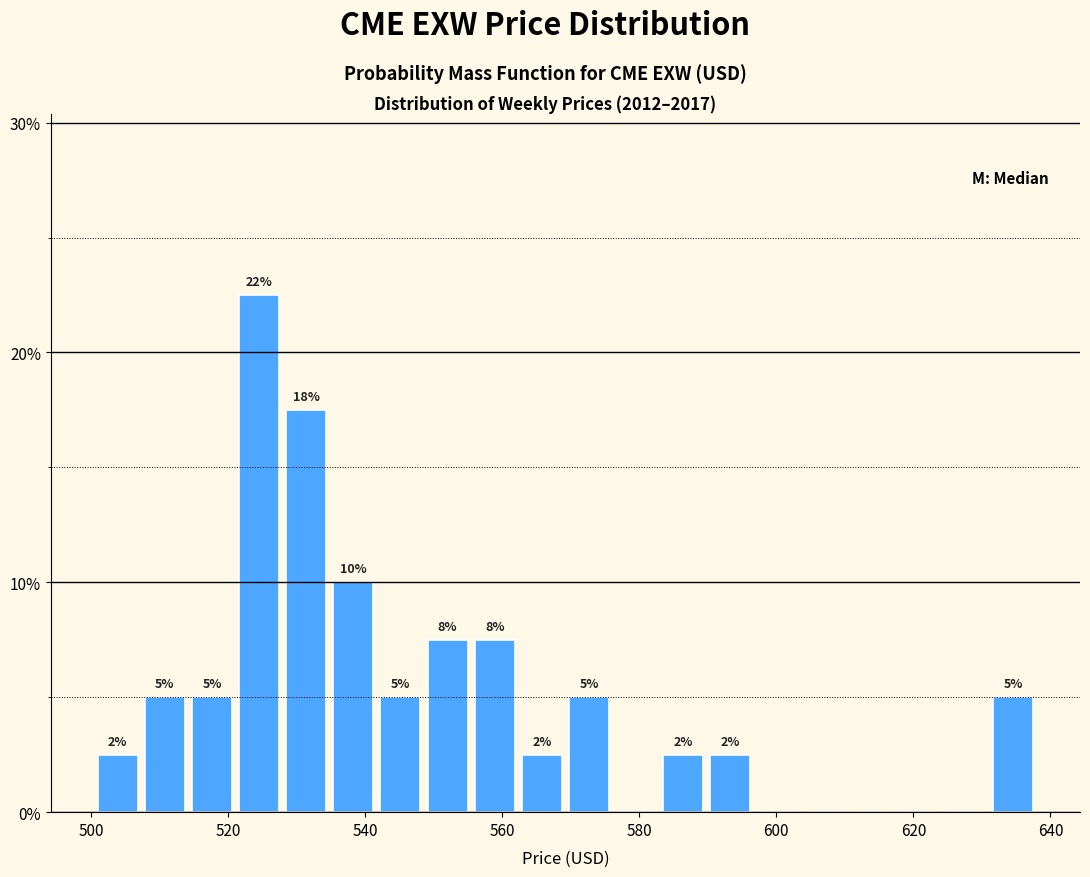

Read against the x-axis, roughly where is the centre of the tallest bar?

524